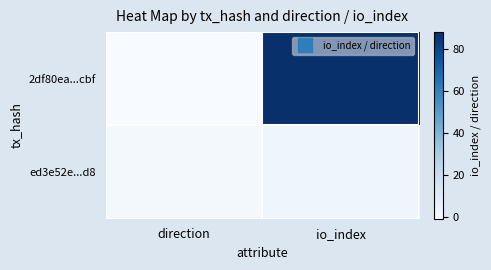

Between io_index and direction, which is larger?

io_index